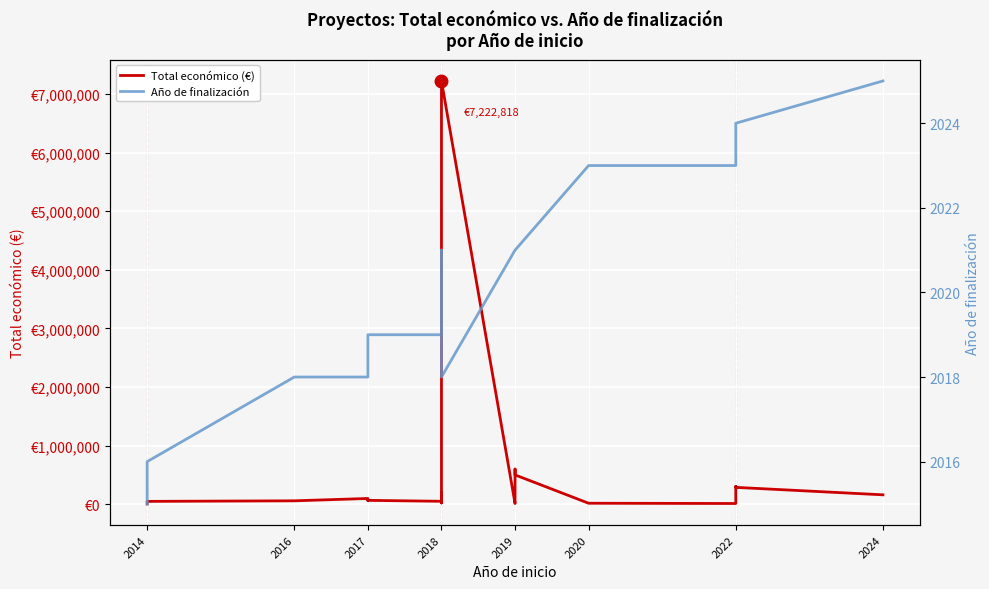

What position from the left is 11?

12